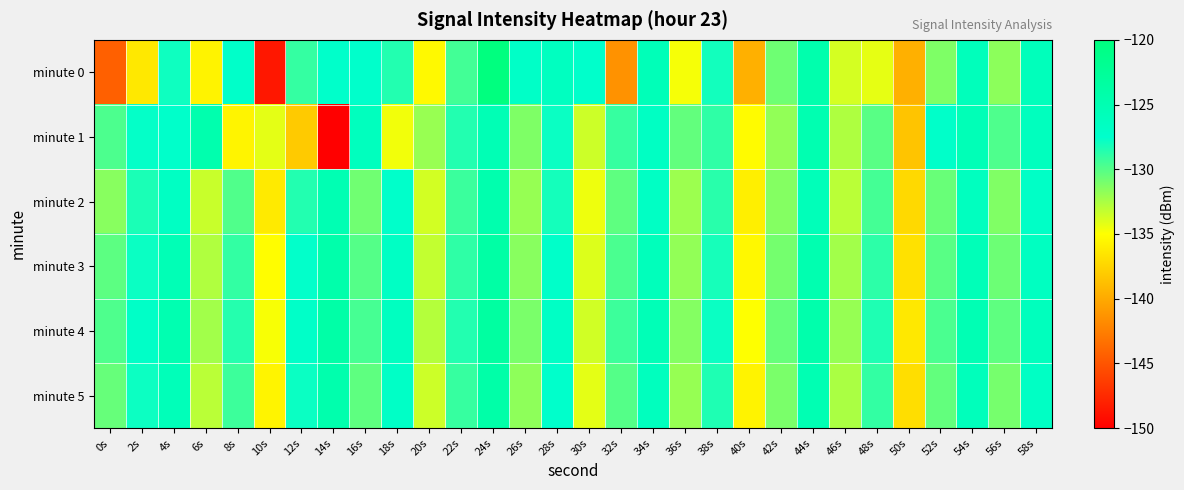

Reading right to left, transcribe all the data shown in this chart.

minute 0: 58s=-125.9	56s=-131.6	54s=-125.9	52s=-131.2	50s=-139.6	48s=-134.3	46s=-133.7	44s=-124.6	42s=-130.7	40s=-139.6	38s=-128.1	36s=-134.7	34s=-125.7	32s=-141.4	30s=-127.4	28s=-126.4	26s=-127.0	24s=-120.0	22s=-129.5	20s=-135.3	18s=-128.5	16s=-127.4	14s=-127.4	12s=-129.0	10s=-148.6	8s=-127.3	6s=-135.7	4s=-127.9	2s=-136.3	0s=-144.3
minute 1: 58s=-126.2	56s=-129.8	54s=-125.5	52s=-127.3	50s=-138.4	48s=-130.1	46s=-132.6	44s=-124.9	42s=-131.8	40s=-135.2	38s=-128.9	36s=-130.4	34s=-126.7	32s=-129.1	30s=-133.5	28s=-127.8	26s=-131.2	24s=-125.3	22s=-128.5	20s=-132.0	18s=-134.6	16s=-126.2	14s=-149.9	12s=-138.1	10s=-134.2	8s=-135.6	6s=-124.7	4s=-127.4	2s=-127.7	0s=-129.7
minute 2: 58s=-127.0	56s=-131.3	54s=-126.3	52s=-130.6	50s=-137.2	48s=-129.5	46s=-133.0	44s=-125.7	42s=-131.4	40s=-135.9	38s=-128.7	36s=-132.1	34s=-126.8	32s=-130.3	30s=-134.5	28s=-128.1	26s=-131.9	24s=-124.6	22s=-129.2	20s=-133.7	18s=-127.4	16s=-130.8	14s=-125.1	12s=-128.5	10s=-136.2	8s=-129.9	6s=-133.4	4s=-126.7	2s=-128.3	0s=-131.5
minute 3: 58s=-126.5	56s=-130.7	54s=-125.6	52s=-130.1	50s=-136.7	48s=-128.8	46s=-132.3	44s=-124.8	42s=-130.9	40s=-135.4	38s=-128.2	36s=-131.8	34s=-125.9	32s=-129.7	30s=-134.0	28s=-127.3	26s=-131.5	24s=-123.7	22s=-128.9	20s=-133.2	18s=-126.8	16s=-130.0	14s=-124.3	12s=-127.6	10s=-135.1	8s=-129.0	6s=-132.7	4s=-125.4	2s=-127.8	0s=-130.2
minute 4: 58s=-126.1	56s=-130.3	54s=-125.2	52s=-129.7	50s=-136.3	48s=-128.4	46s=-131.9	44s=-124.4	42s=-130.5	40s=-135.0	38s=-127.8	36s=-131.4	34s=-125.5	32s=-129.3	30s=-133.6	28s=-126.9	26s=-131.1	24s=-123.3	22s=-128.5	20s=-132.8	18s=-126.4	16s=-129.6	14s=-123.9	12s=-127.2	10s=-134.8	8s=-128.6	6s=-132.3	4s=-124.9	2s=-127.1	0s=-129.8
minute 5: 58s=-126.8	56s=-131.0	54s=-125.9	52s=-130.4	50s=-136.9	48s=-129.0	46s=-132.5	44s=-125.1	42s=-131.1	40s=-135.7	38s=-128.4	36s=-131.9	34s=-126.2	32s=-130.0	30s=-134.2	28s=-127.5	26s=-131.7	24s=-124.0	22s=-129.1	20s=-133.5	18s=-127.0	16s=-130.3	14s=-124.5	12s=-127.8	10s=-135.6	8s=-129.3	6s=-133.0	4s=-125.7	2s=-127.9	0s=-130.5